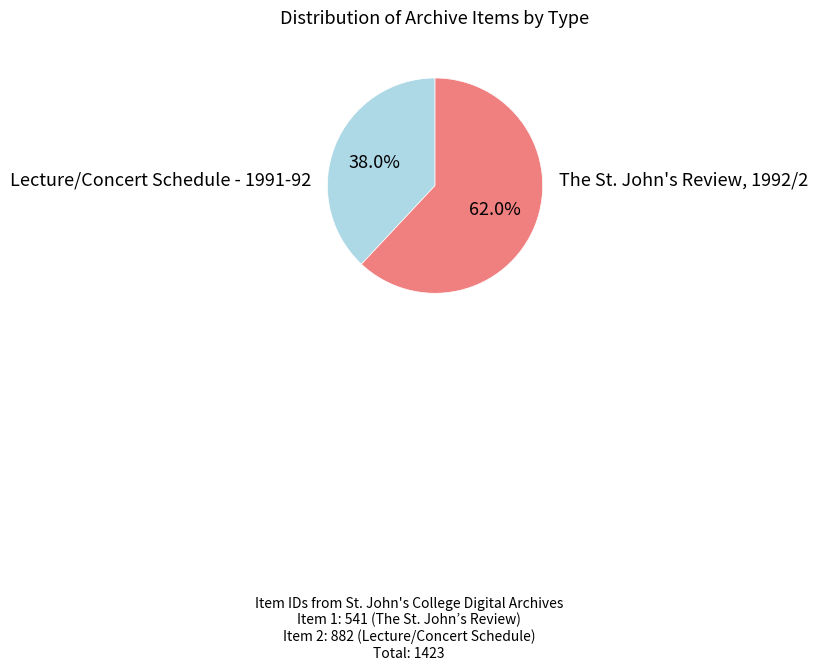

Is there any slice that represents more than half of the pie?

Yes